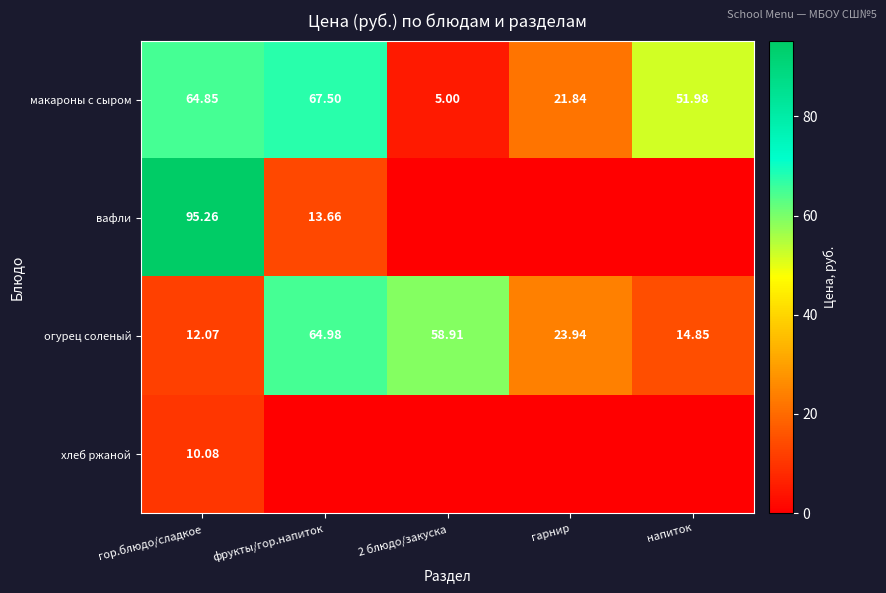

At which label does макароны с сыром reach its peak?

фрукты/гор.напиток